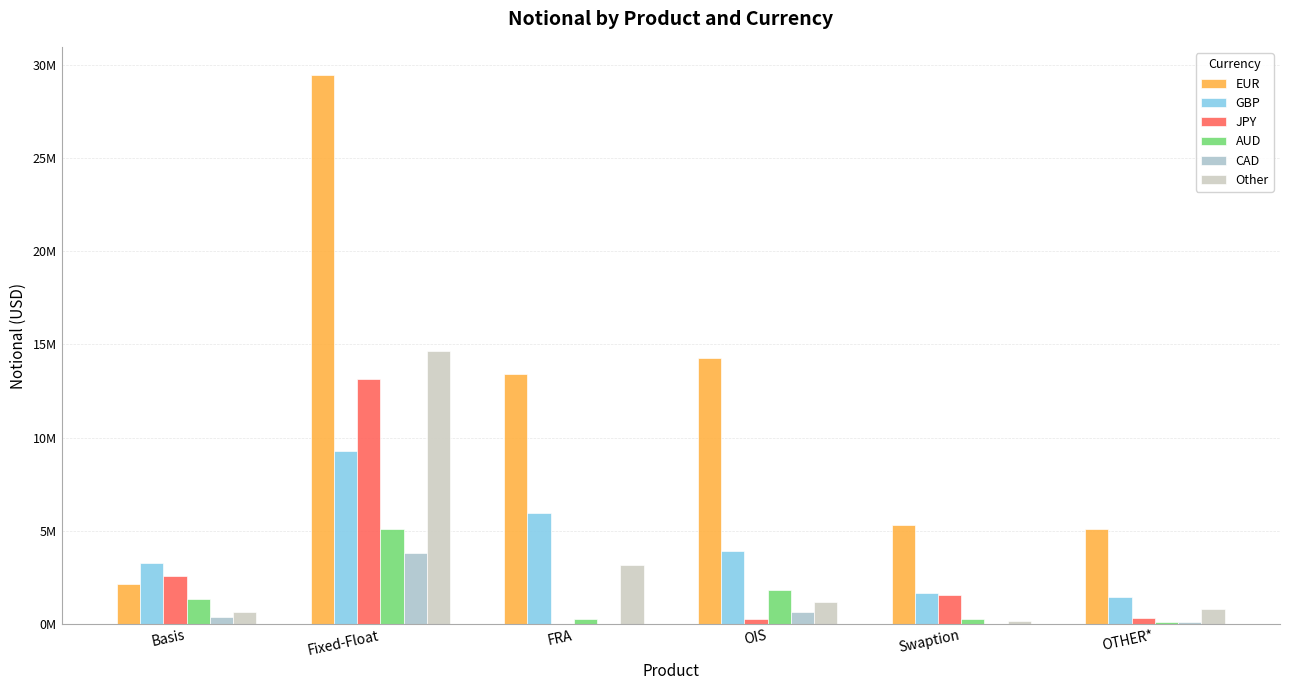

Does the chart contain stacked bars?

No